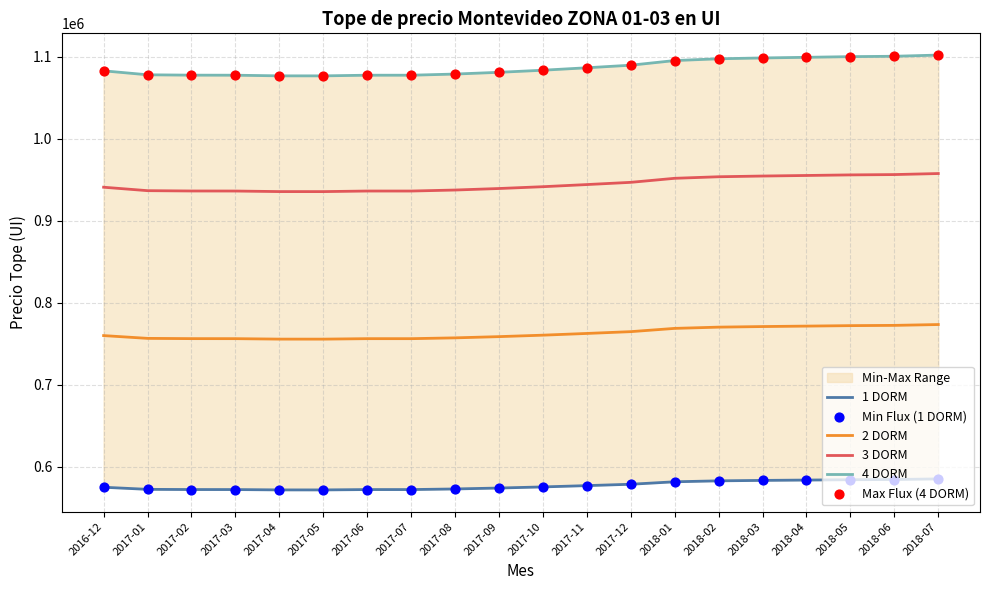

At which category is the sum across all series the highest?

2018-07